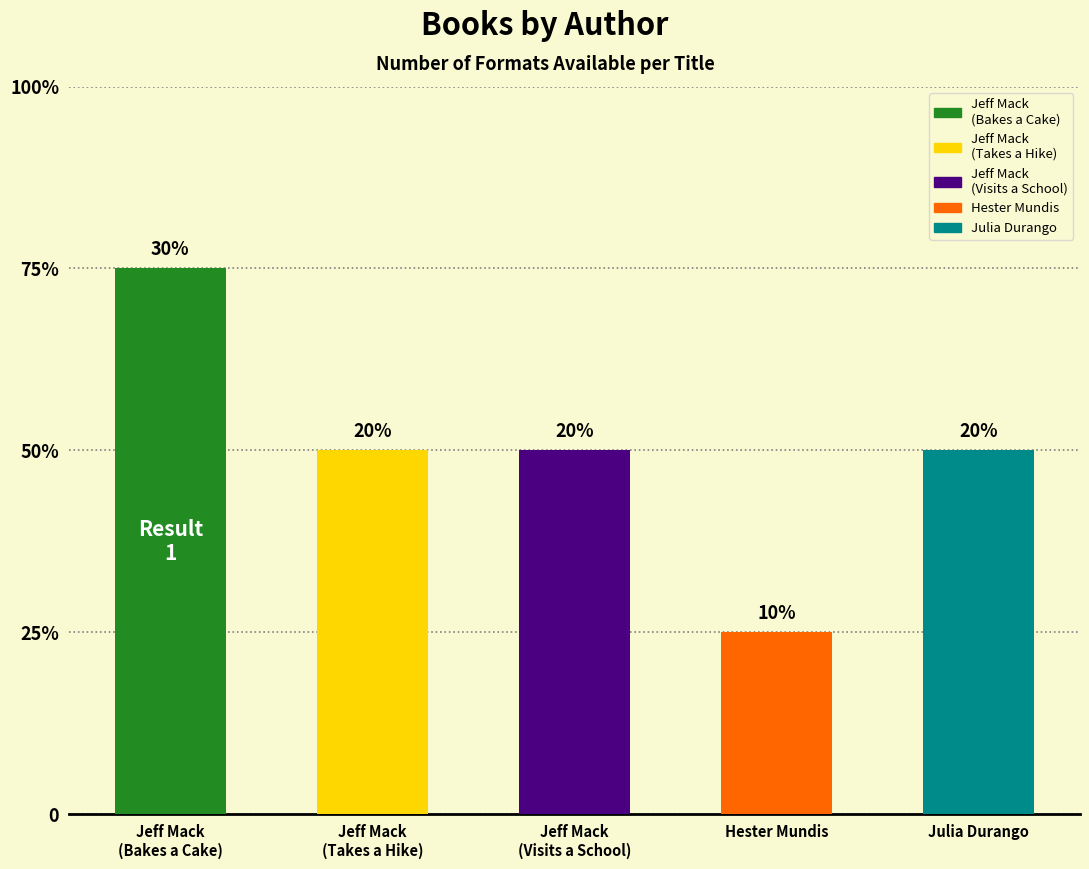

List the labels in order of value, largest first.

Jeff Mack
(Bakes a Cake), Jeff Mack
(Takes a Hike), Jeff Mack
(Visits a School), Julia Durango, Hester Mundis